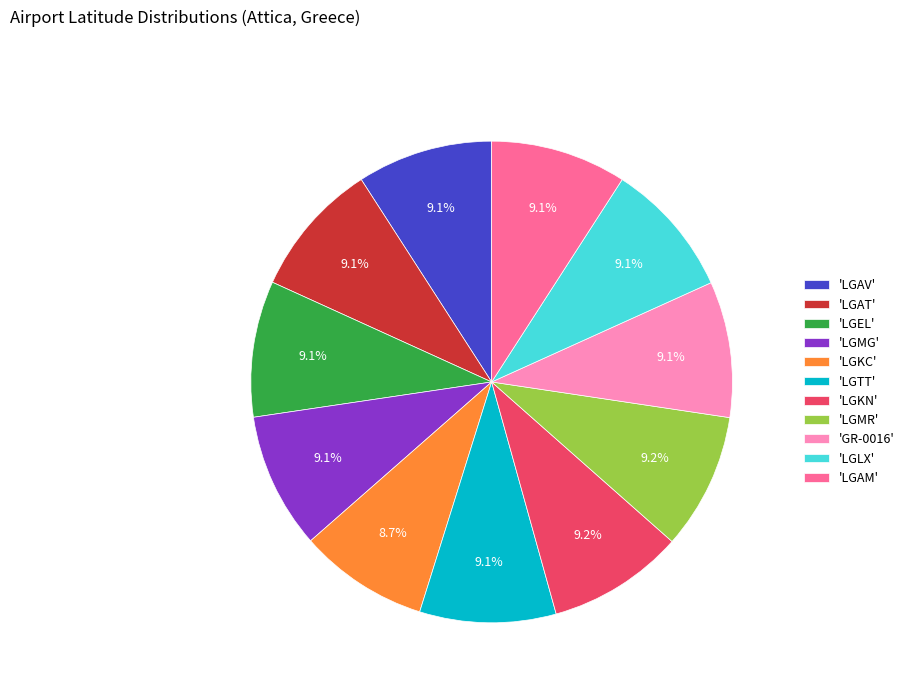

How many slices are in this pie chart?

11